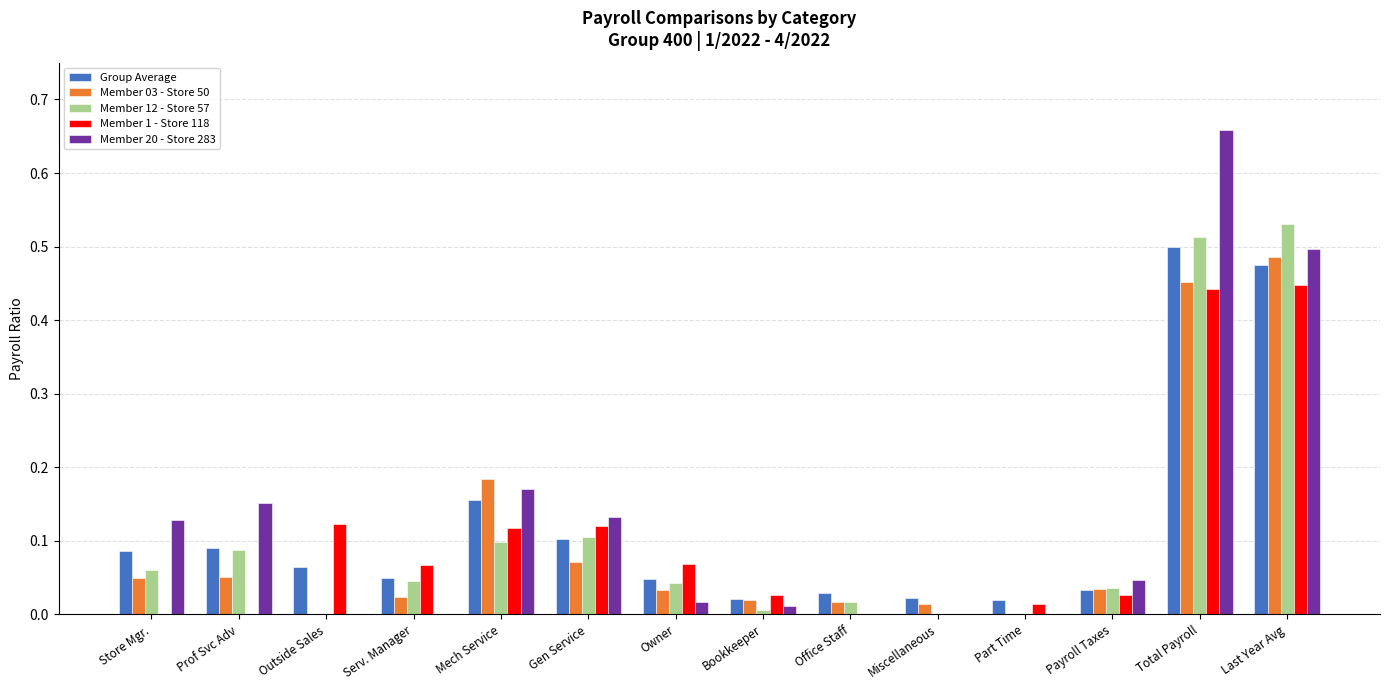

Count the number of categories in the chart.

14